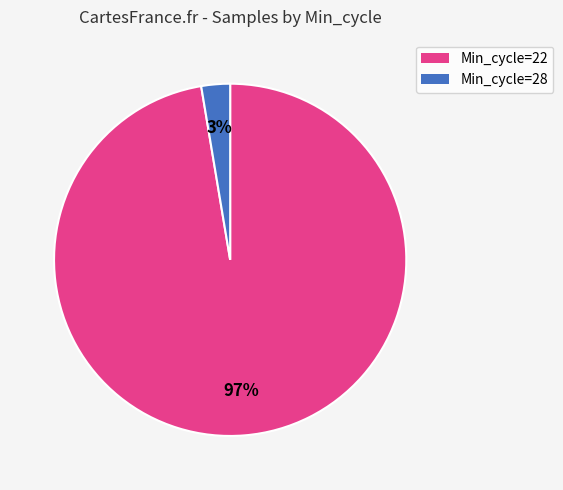

What percentage is the Min_cycle=28 slice, to the nearest percent?

3%